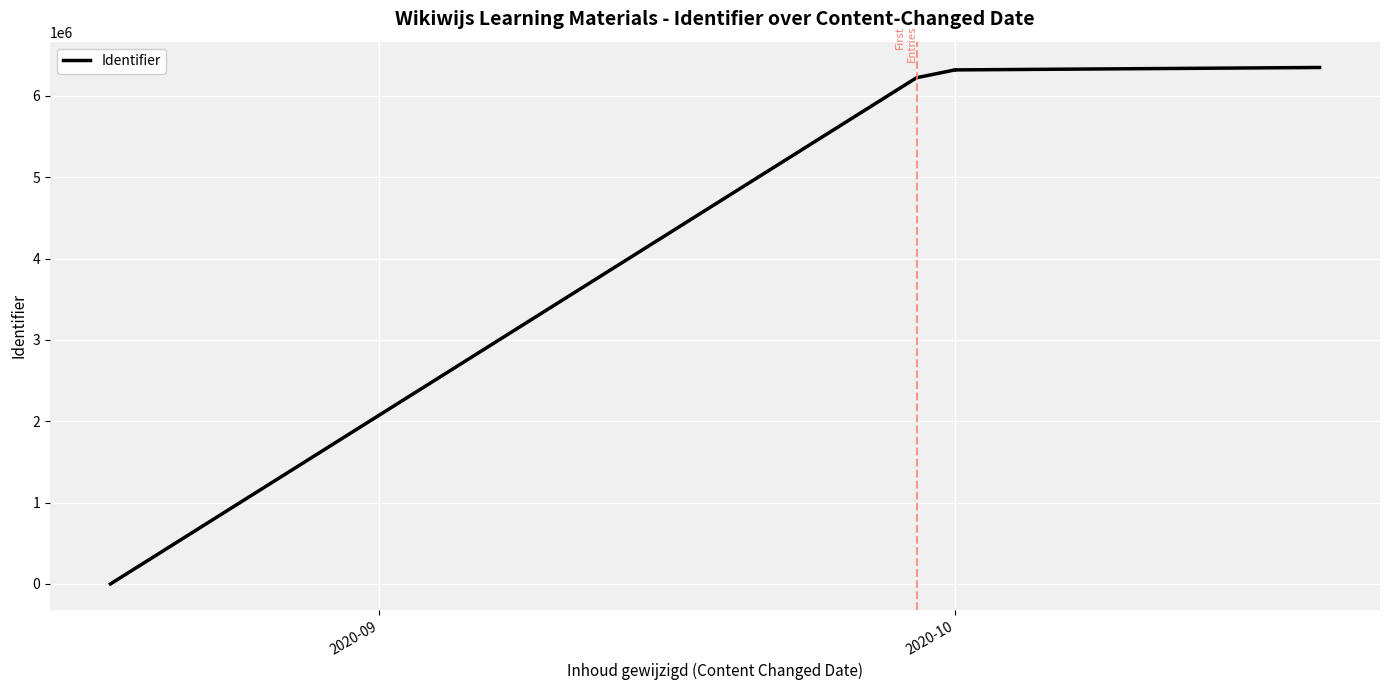

True or false: the data shows 2802171 at 2020-10.

False